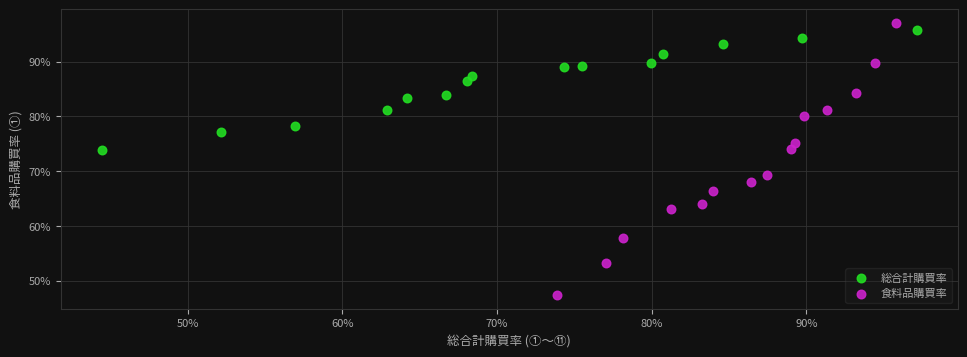

Which series has the widest spread of Y values?

食料品購買率